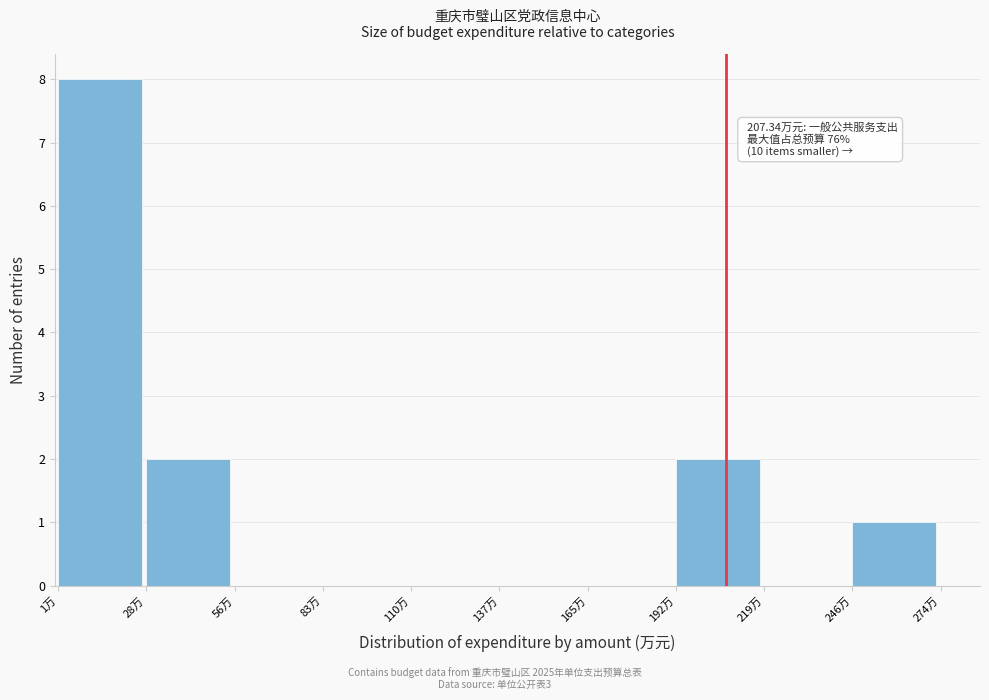

Which range on the x-axis has the tallest bar?

0 to 30